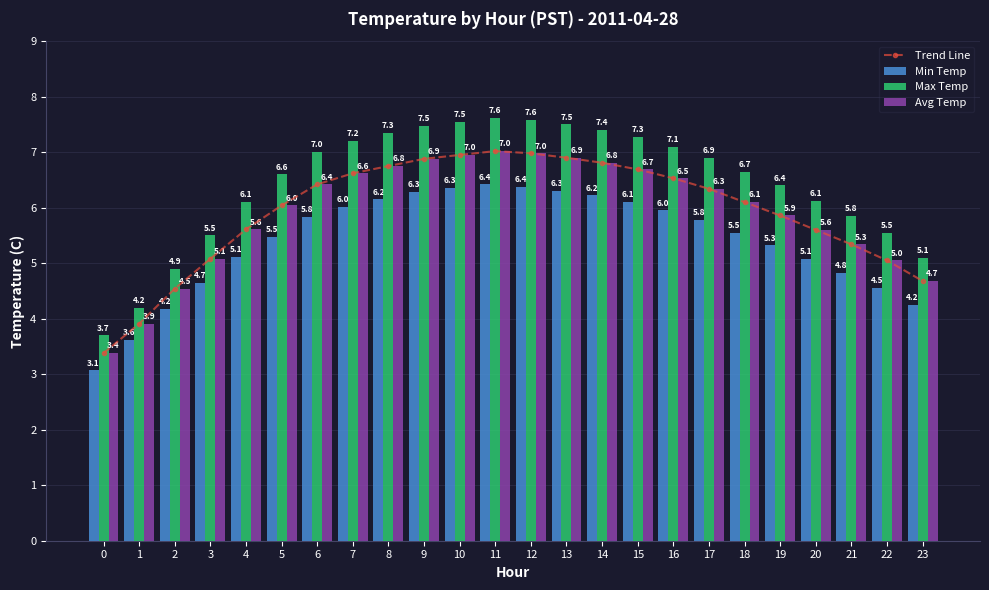

At which label is Min Temp closest to 4?

2